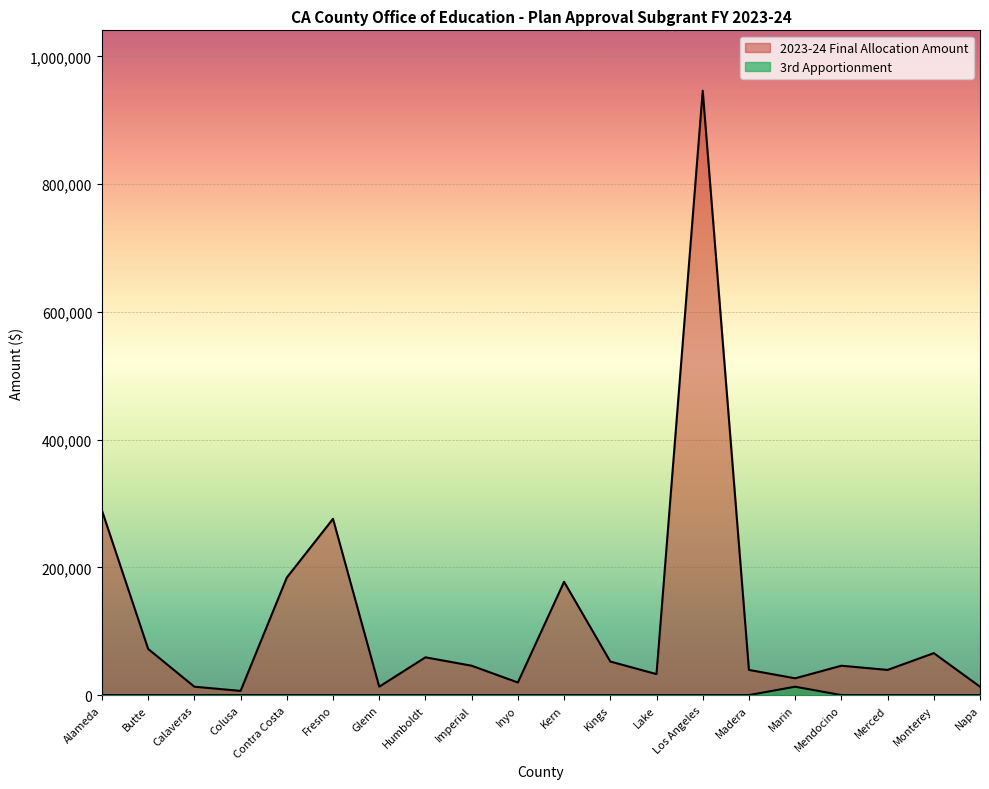

What is the sum of the 2023-24 Final Allocation Amount values at Napa and Los Angeles?

959265.0